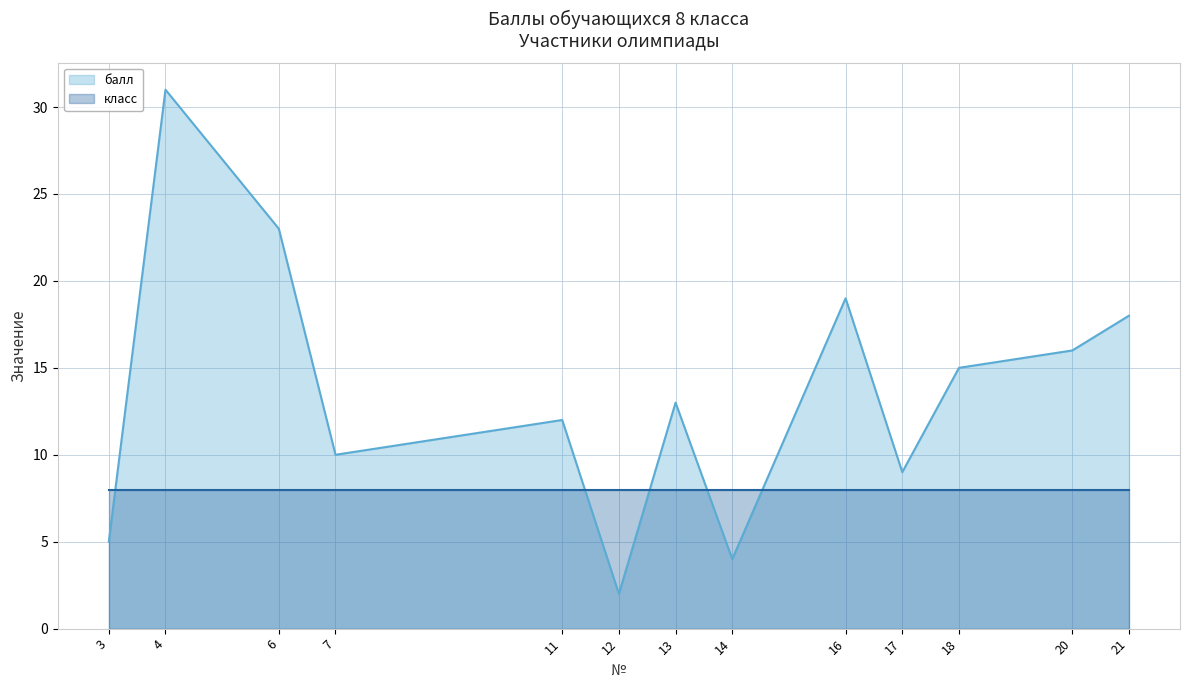

List the labels in order of value, largest first.

4, 6, 16, 21, 20, 18, 13, 11, 7, 17, 3, 14, 12